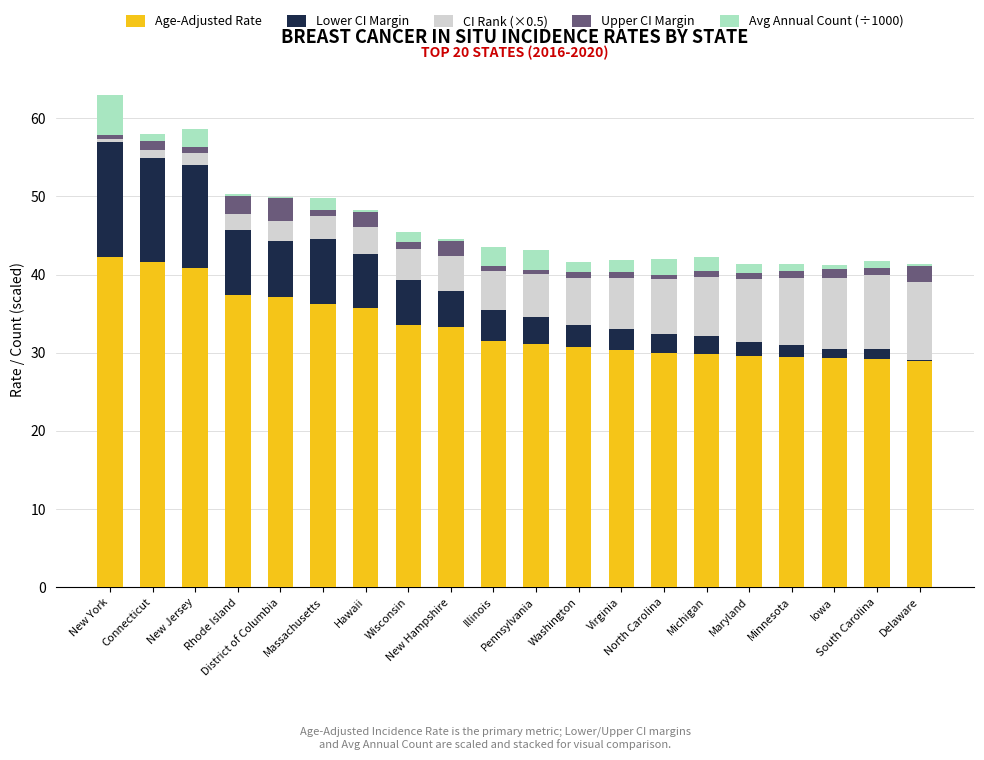

What is the label of the 18th bar from the right?

New Jersey